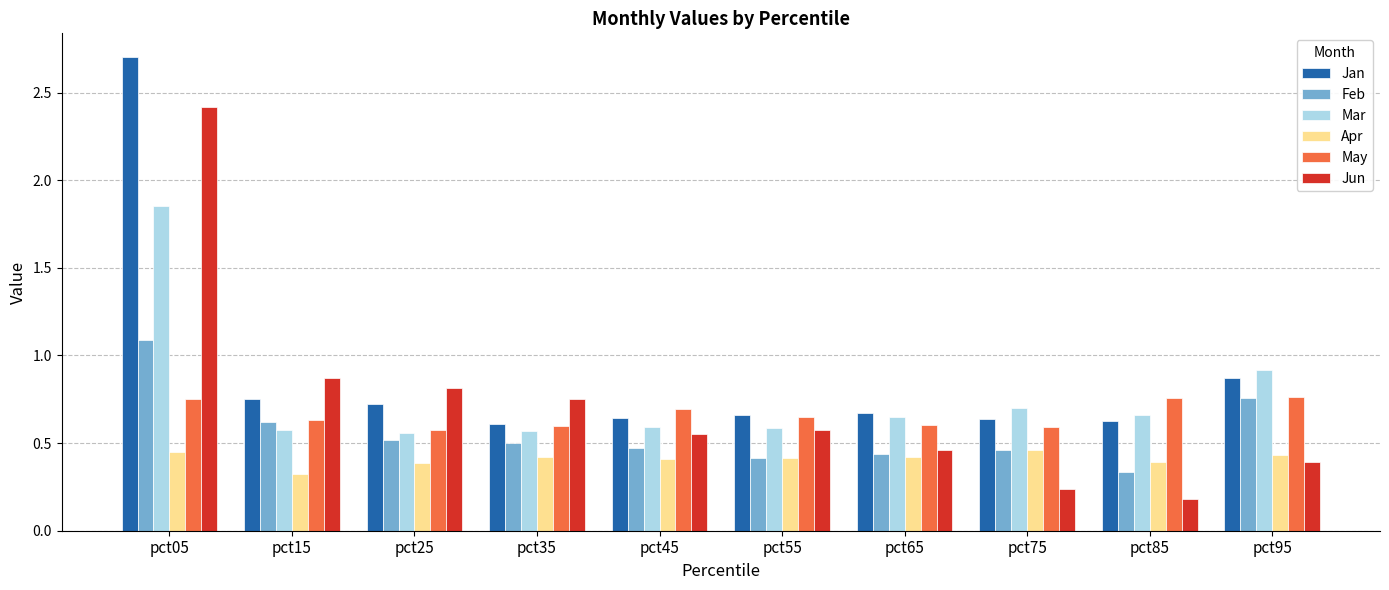

How many groups of bars are there?

10